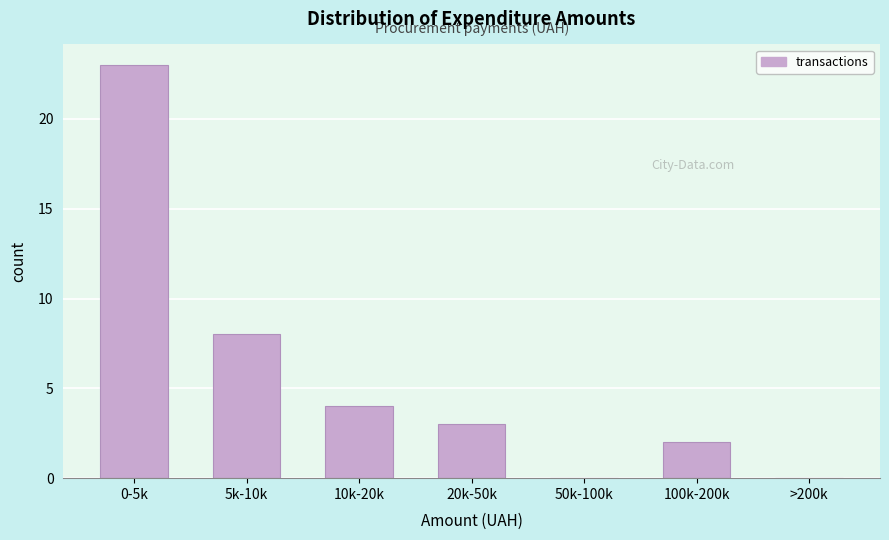

Reading left to right, what are all the values shown in this chart?

0-5k=23	5k-10k=8	10k-20k=4	20k-50k=3	50k-100k=0	100k-200k=2	>200k=0